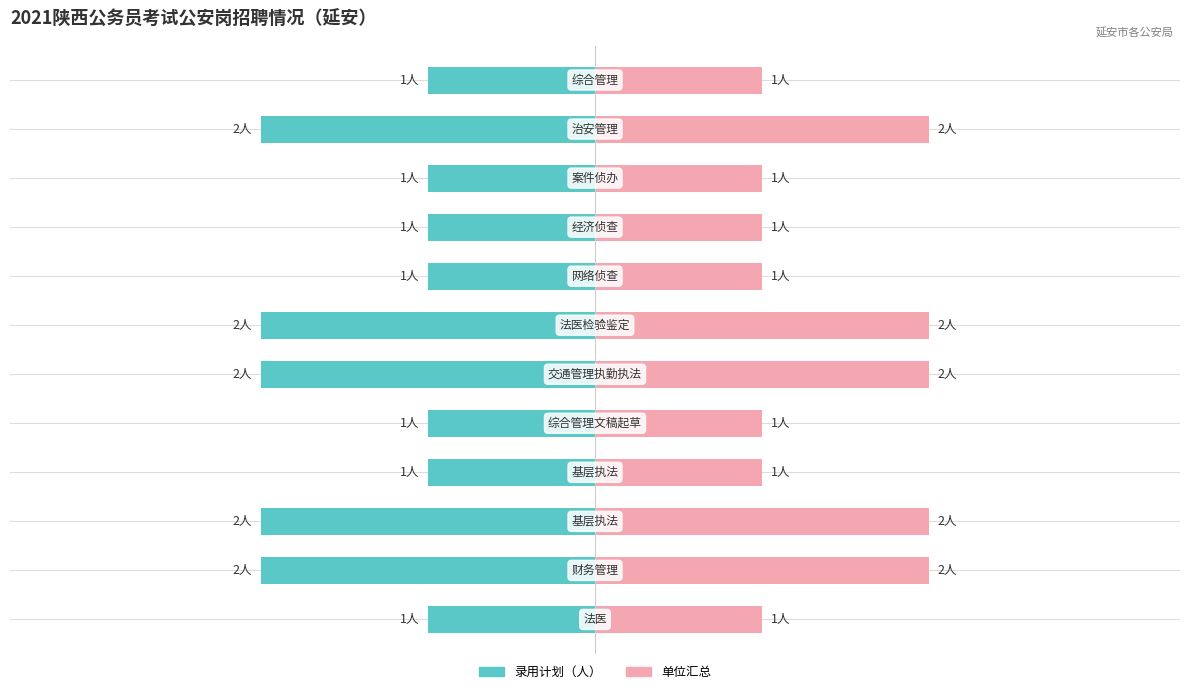

Which series has the widest spread of values?

录用计划（人）